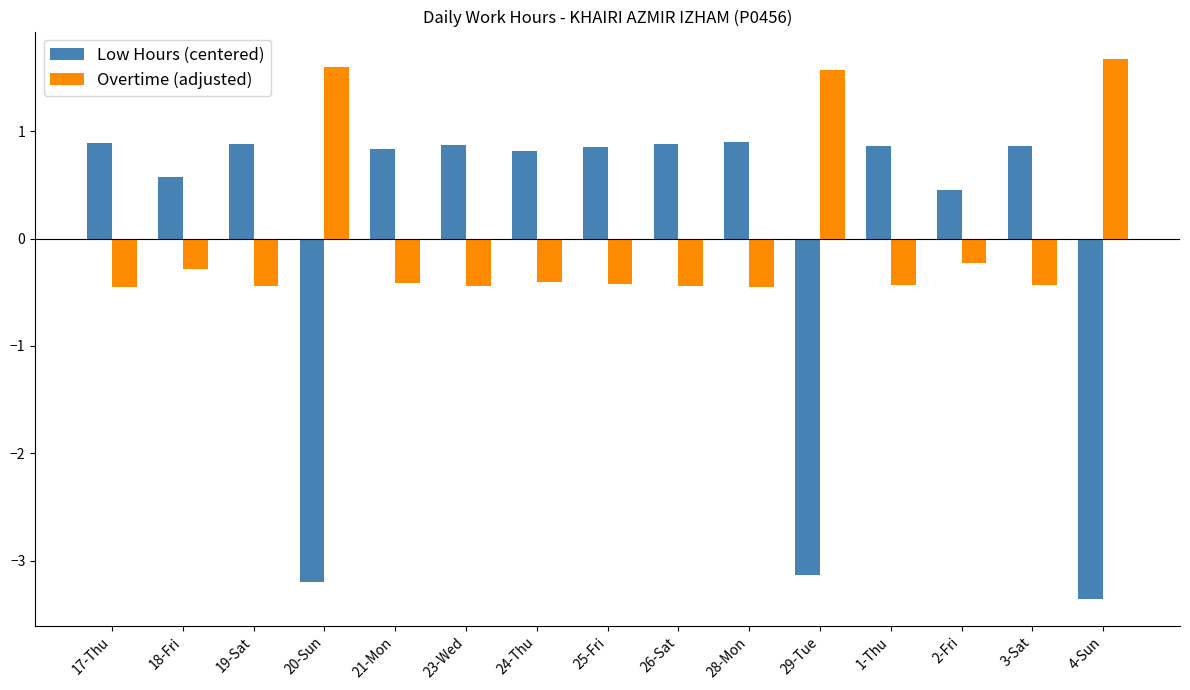

Which category has the highest value across all series?

4-Sun